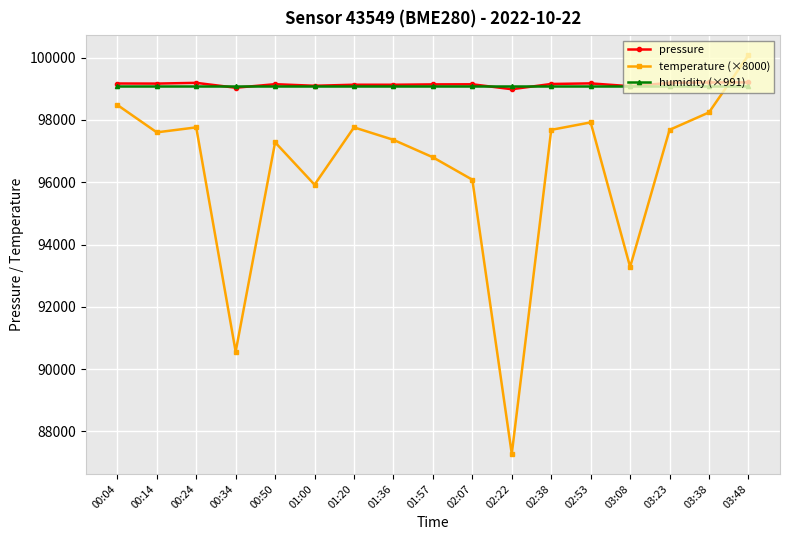

Which series has the largest range (max minus min)?

temperature (×8000)